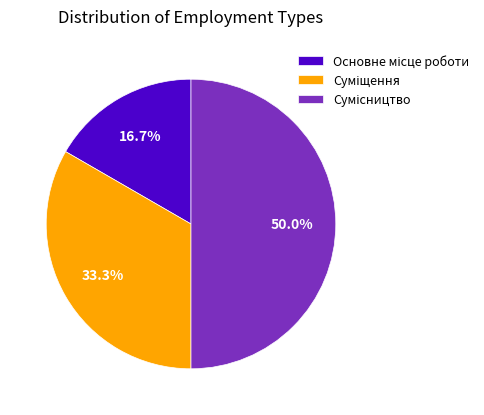

How many slices are in this pie chart?

3